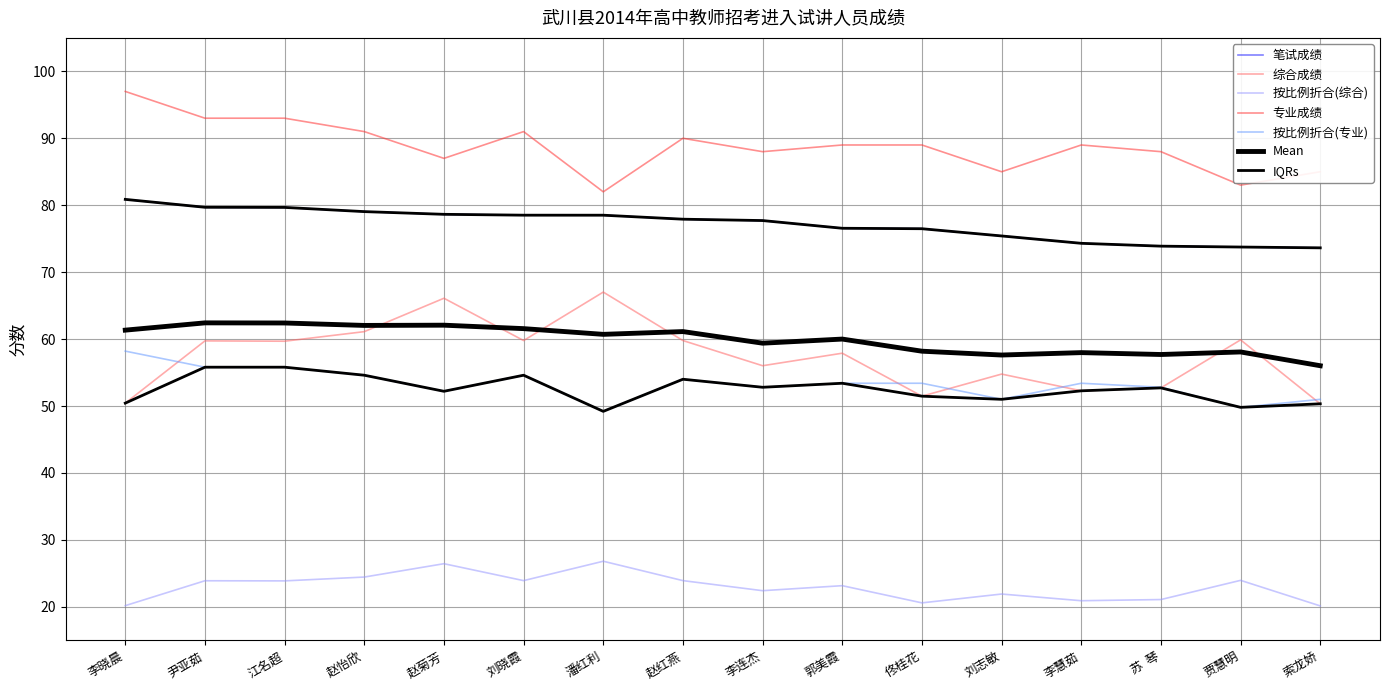

Is this an area chart (filled region under the line)?

No